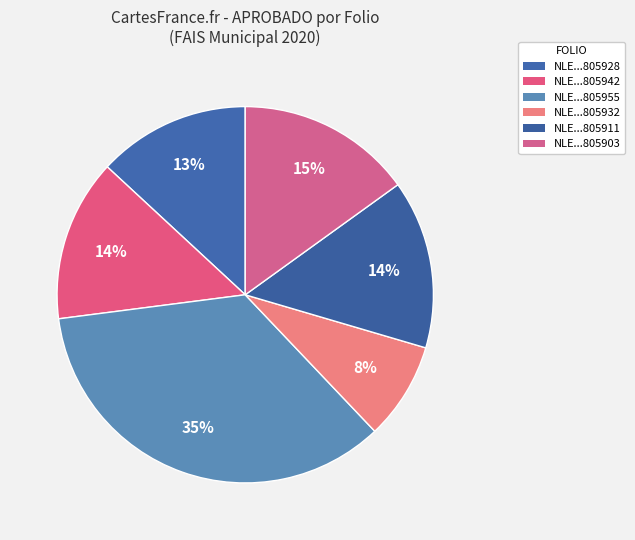

How many segments does this pie chart have?

6